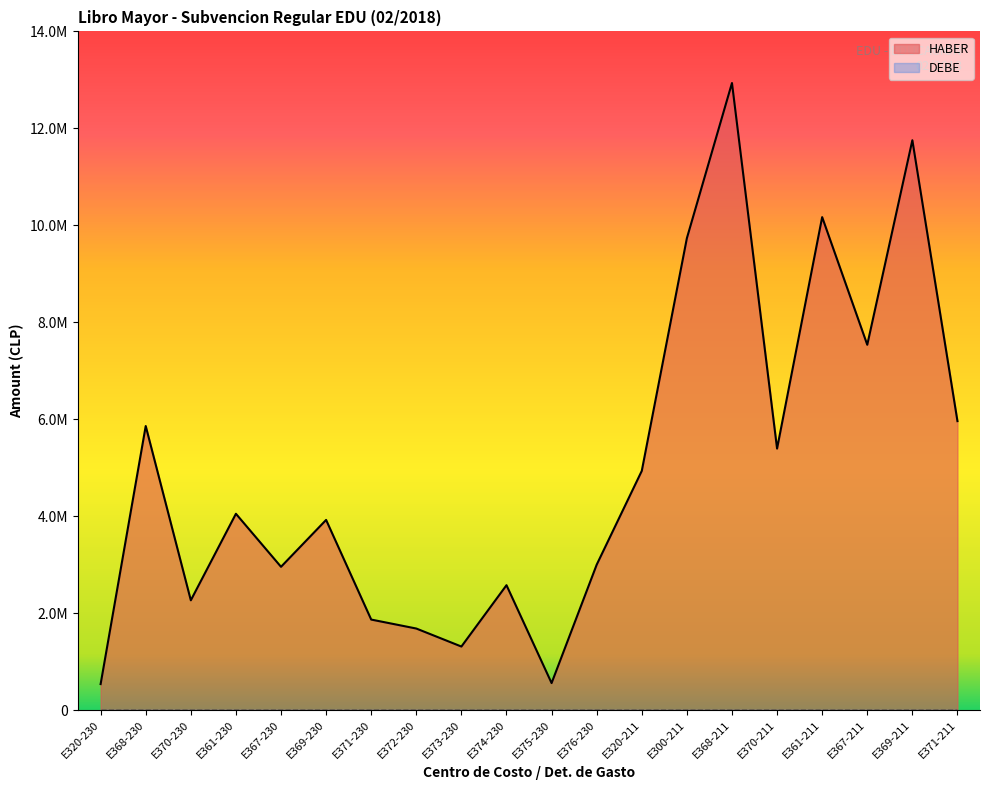

The value at E370-211 is 5394274. True or false?

True